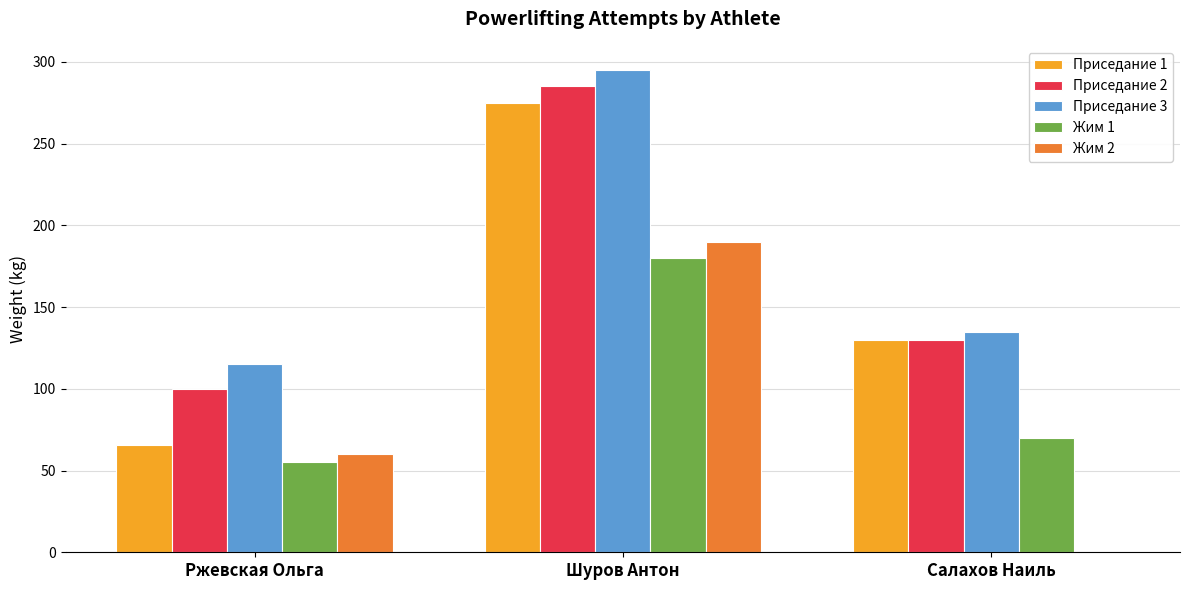

Which series has the largest total across all categories?

Приседание 3